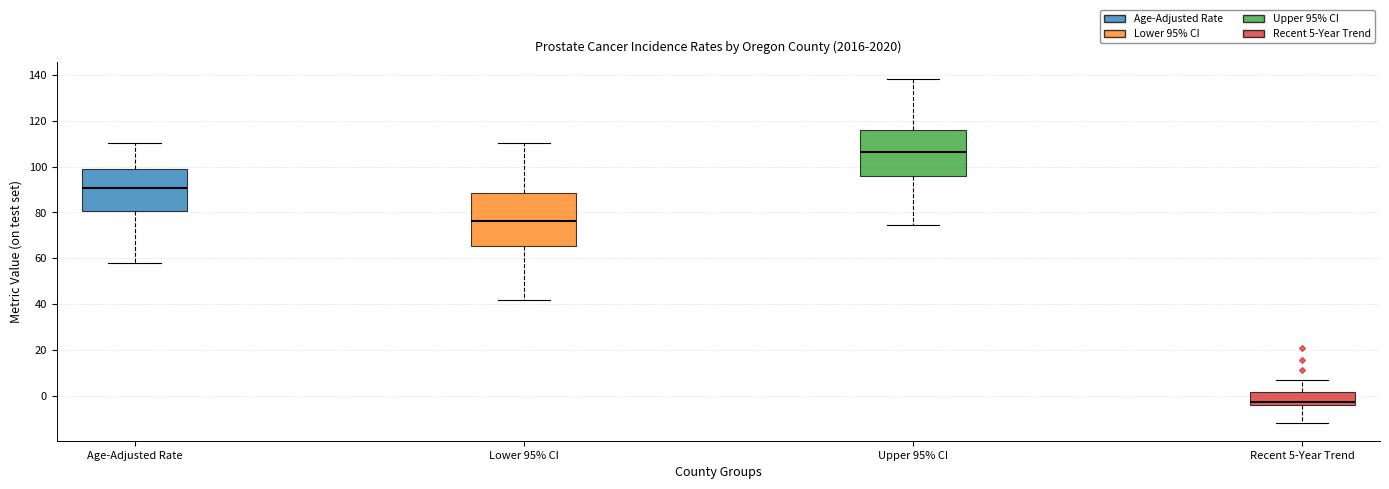

Which box is the tallest, from its lower edge to its upper edge?

Lower 95% CI